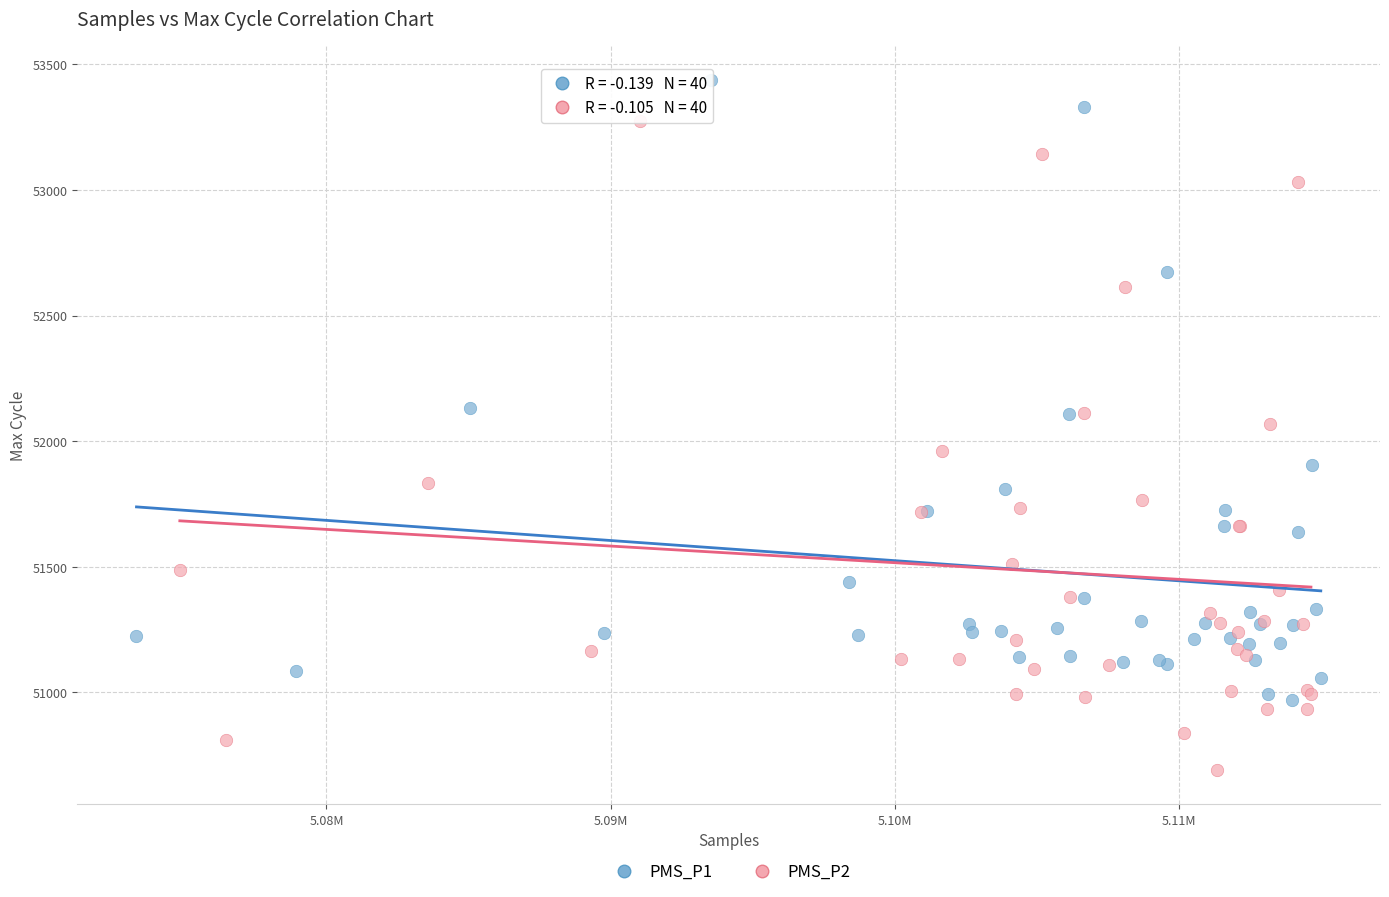

Which series reaches the minimum Y coordinate?

PMS_P2